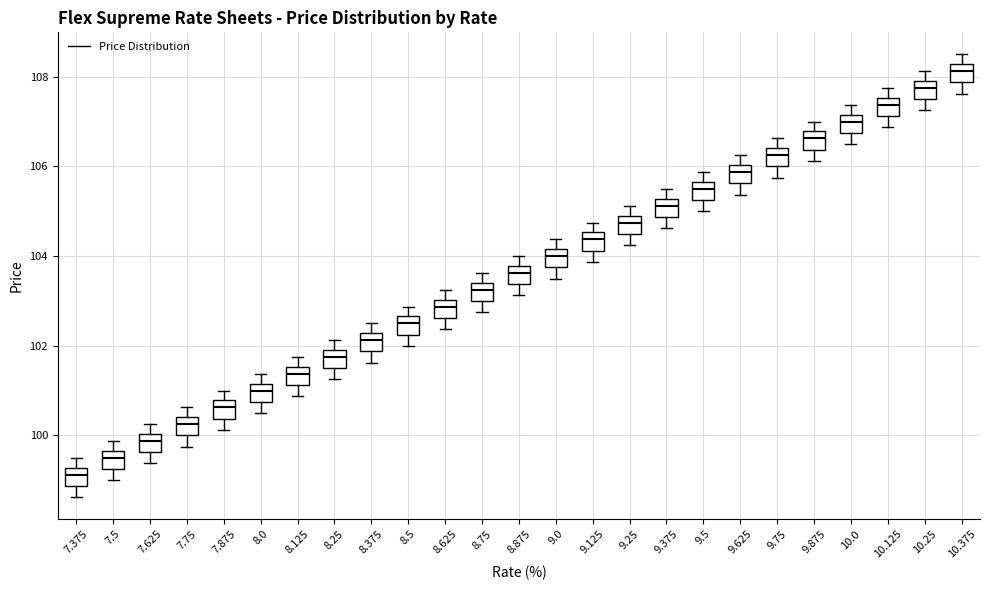

Reading left to right, read every box against the y-axis: the position of its median line, the range the box covers, and the ends of its whiskers. The values are not printed on the chart, so give them approximately, as read against the axis.

7.375: median 99.2 (inside the box), box 98.8 to 99.2, whiskers 98.6 to 99.6
7.5: median 99.6 (inside the box), box 99.2 to 99.6, whiskers 99.0 to 99.8
7.625: median 99.8, box 99.6 to 100.0, whiskers 99.4 to 100.2
7.75: median 100.2, box 100.0 to 100.4, whiskers 99.8 to 100.6
7.875: median 100.6, box 100.4 to 100.8, whiskers 100.2 to 101.0
8.0: median 101.0, box 100.8 to 101.2, whiskers 100.6 to 101.4
8.125: median 101.4, box 101.2 to 101.6, whiskers 100.8 to 101.8
8.25: median 101.8, box 101.6 to 102.0, whiskers 101.2 to 102.2
8.375: median 102.2 (inside the box), box 101.8 to 102.2, whiskers 101.6 to 102.6
8.5: median 102.6 (inside the box), box 102.2 to 102.6, whiskers 102.0 to 102.8
8.625: median 102.8, box 102.6 to 103.0, whiskers 102.4 to 103.2
8.75: median 103.2, box 103.0 to 103.4, whiskers 102.8 to 103.6
8.875: median 103.6, box 103.4 to 103.8, whiskers 103.2 to 104.0
9.0: median 104.0, box 103.8 to 104.2, whiskers 103.6 to 104.4
9.125: median 104.4, box 104.2 to 104.6, whiskers 103.8 to 104.8
9.25: median 104.8, box 104.6 to 105.0, whiskers 104.2 to 105.2
9.375: median 105.2 (inside the box), box 104.8 to 105.2, whiskers 104.6 to 105.6
9.5: median 105.6 (inside the box), box 105.2 to 105.6, whiskers 105.0 to 105.8
9.625: median 105.8, box 105.6 to 106.0, whiskers 105.4 to 106.2
9.75: median 106.2, box 106.0 to 106.4, whiskers 105.8 to 106.6
9.875: median 106.6, box 106.4 to 106.8, whiskers 106.2 to 107.0
10.0: median 107.0, box 106.8 to 107.2, whiskers 106.6 to 107.4
10.125: median 107.4, box 107.2 to 107.6, whiskers 106.8 to 107.8
10.25: median 107.8, box 107.6 to 108.0, whiskers 107.2 to 108.2
10.375: median 108.2 (inside the box), box 107.8 to 108.2, whiskers 107.6 to 108.6